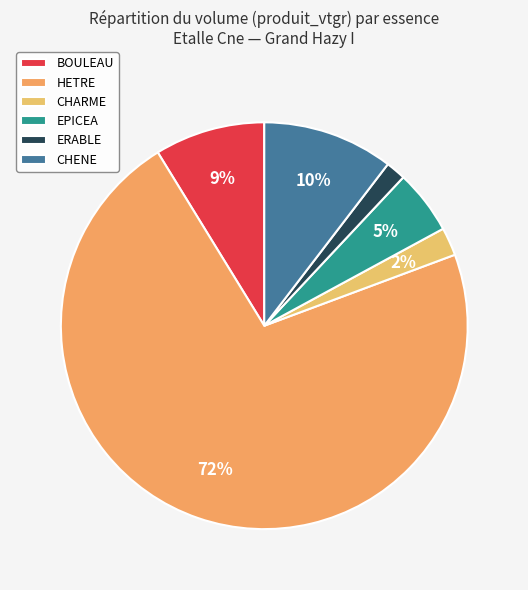

What is the majority slice?

HETRE